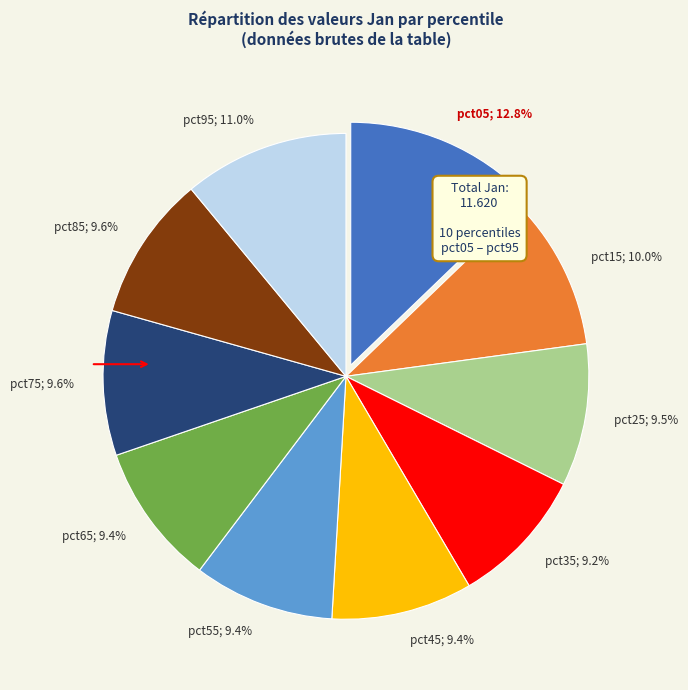

True or false: pct85 accounts for 10% of the total.

True